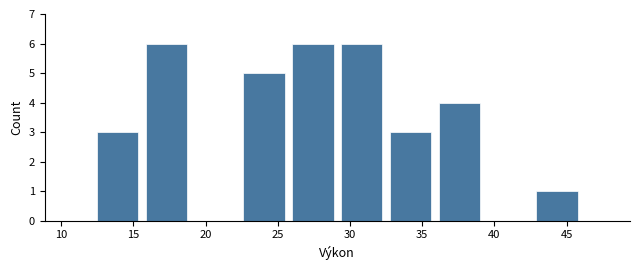

How tall is the bar that spans 32.5 to 36.0 on the x-axis? Neither the bar edges nor the heights are printed on the chart, so give them approximately, as read against the axes.

3